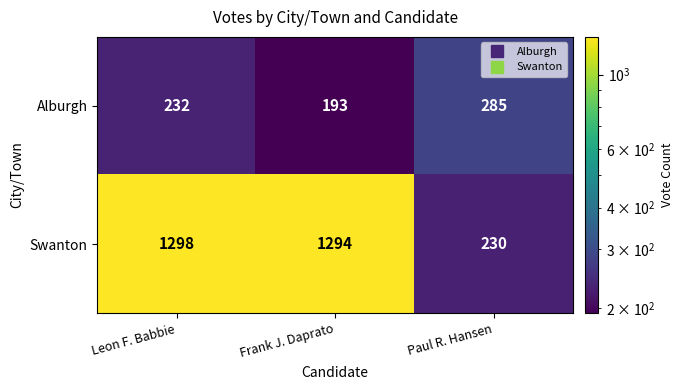

What is the spread (max minus min) of values at Paul R. Hansen?

55